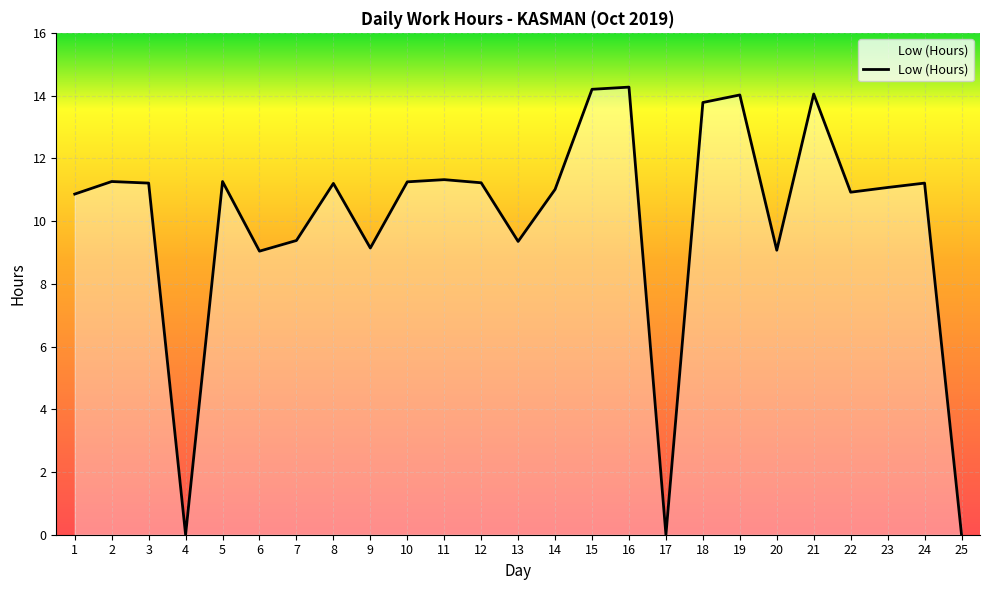

True or false: the data has more than 1 interior local peaks.

True